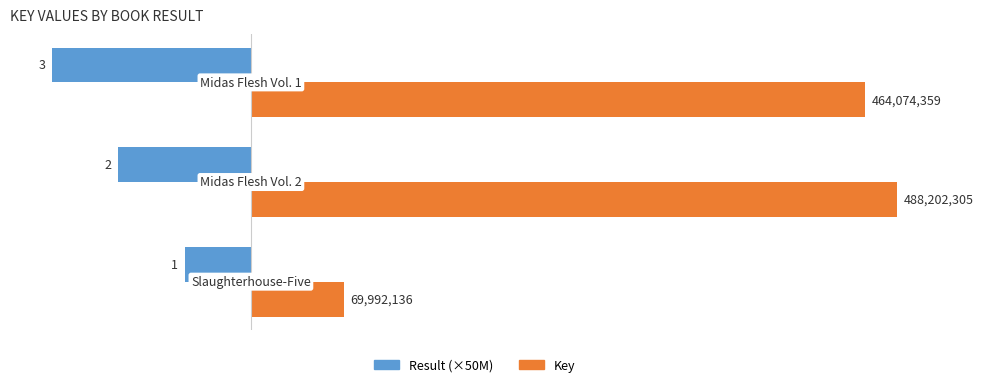

Which series has the largest total across all categories?

Key